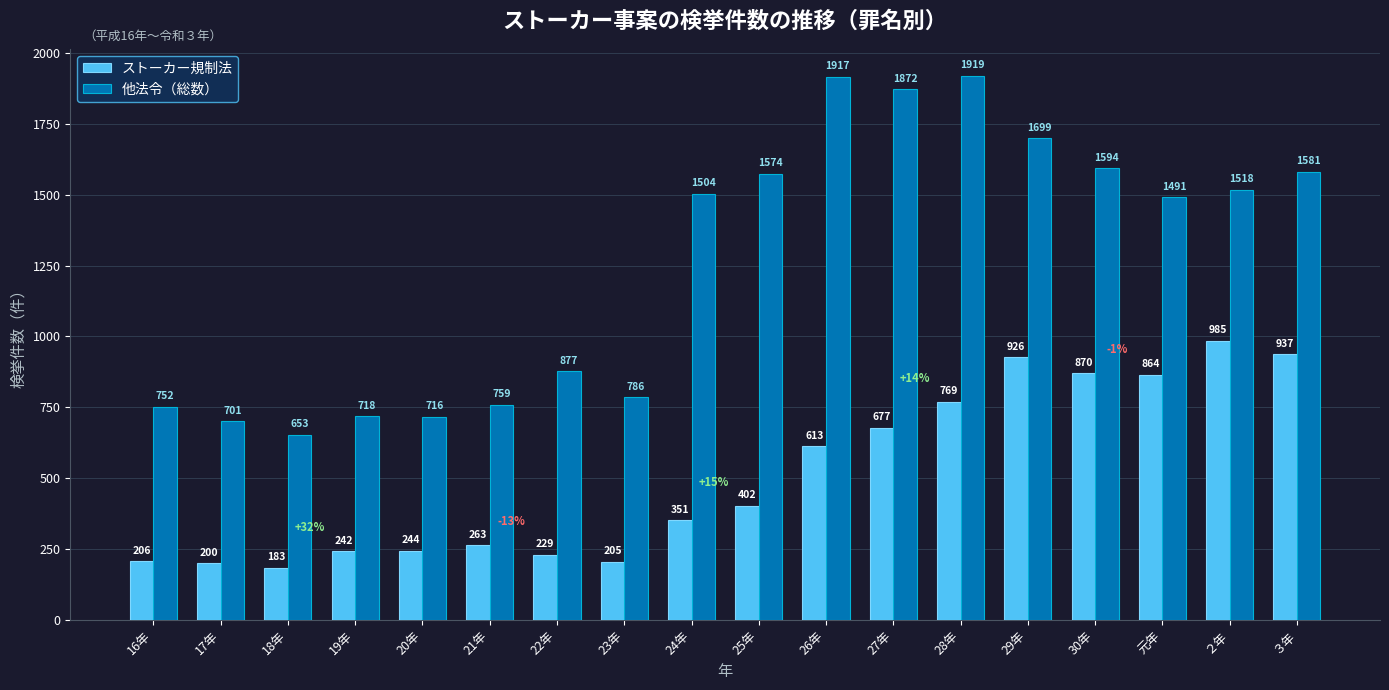

Between 20年 and 27年, which series saw the biggest shift?

他法令（総数）